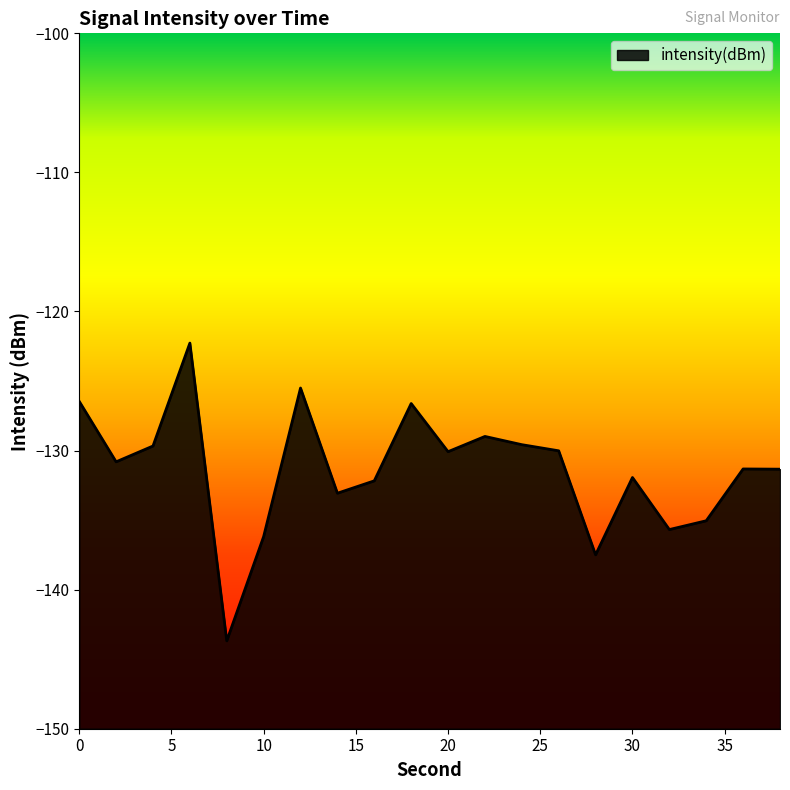

Reading left to right, what are all the values shown in this chart?

-126.5	-130.8	-129.7	-122.3	-143.7	-136.2	-125.5	-133.1	-132.2	-126.6	-130.1	-129.0	-129.6	-130.0	-137.5	-131.9	-135.7	-135.0	-131.3	-131.3